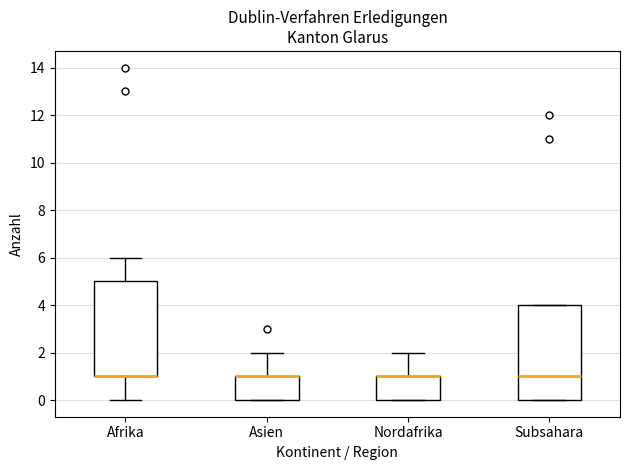

Where does the upper whisker of the box for Asien end on the y-axis? The values are not printed on the chart, so give them approximately, as read against the axis.

2